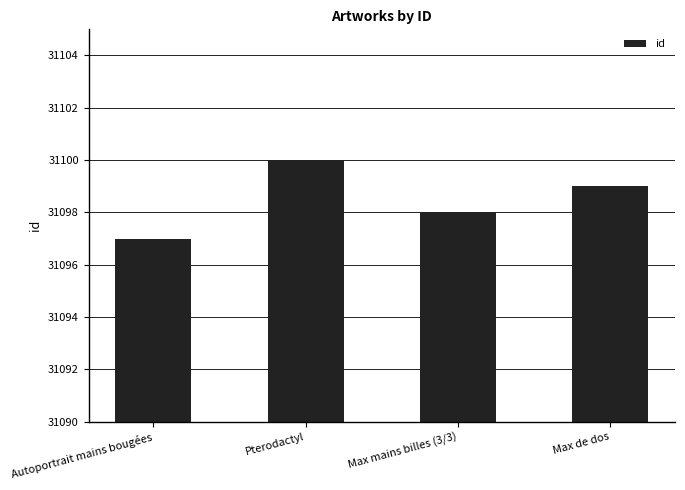

What is the ratio of the value at Pterodactyl to the value at Autoportrait mains bougées?

1.0